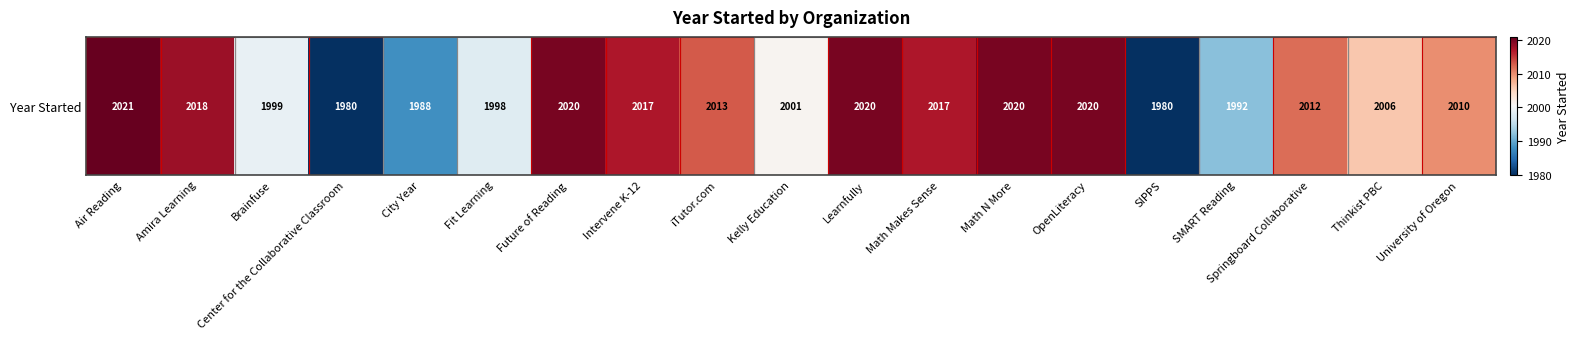

Reading right to left, transcribe all the data shown in this chart.

2010	2006	2012	1992	1980	2020	2020	2017	2020	2001	2013	2017	2020	1998	1988	1980	1999	2018	2021